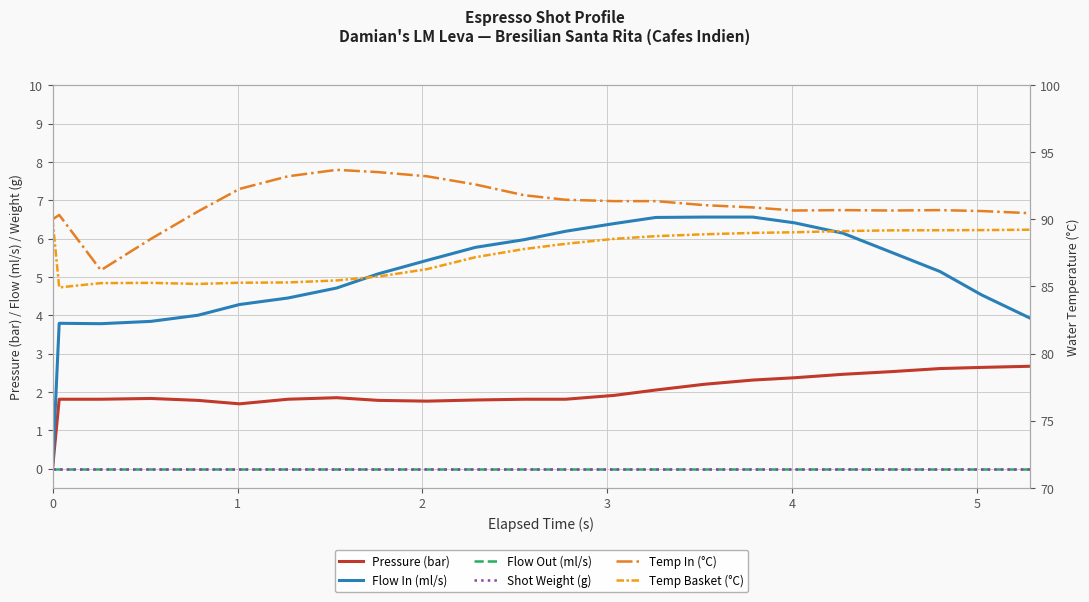

Does the chart have visible grid lines?

Yes